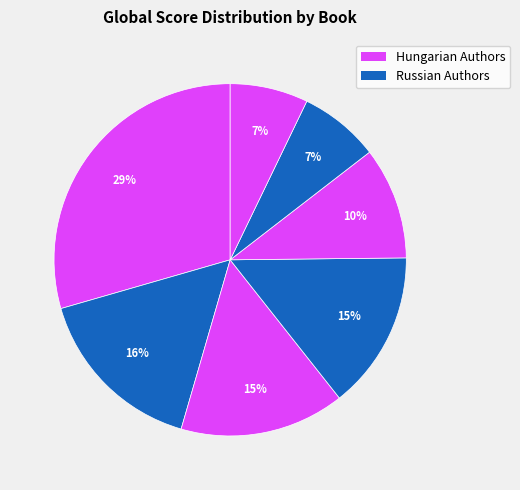

How many slices are in this pie chart?

7